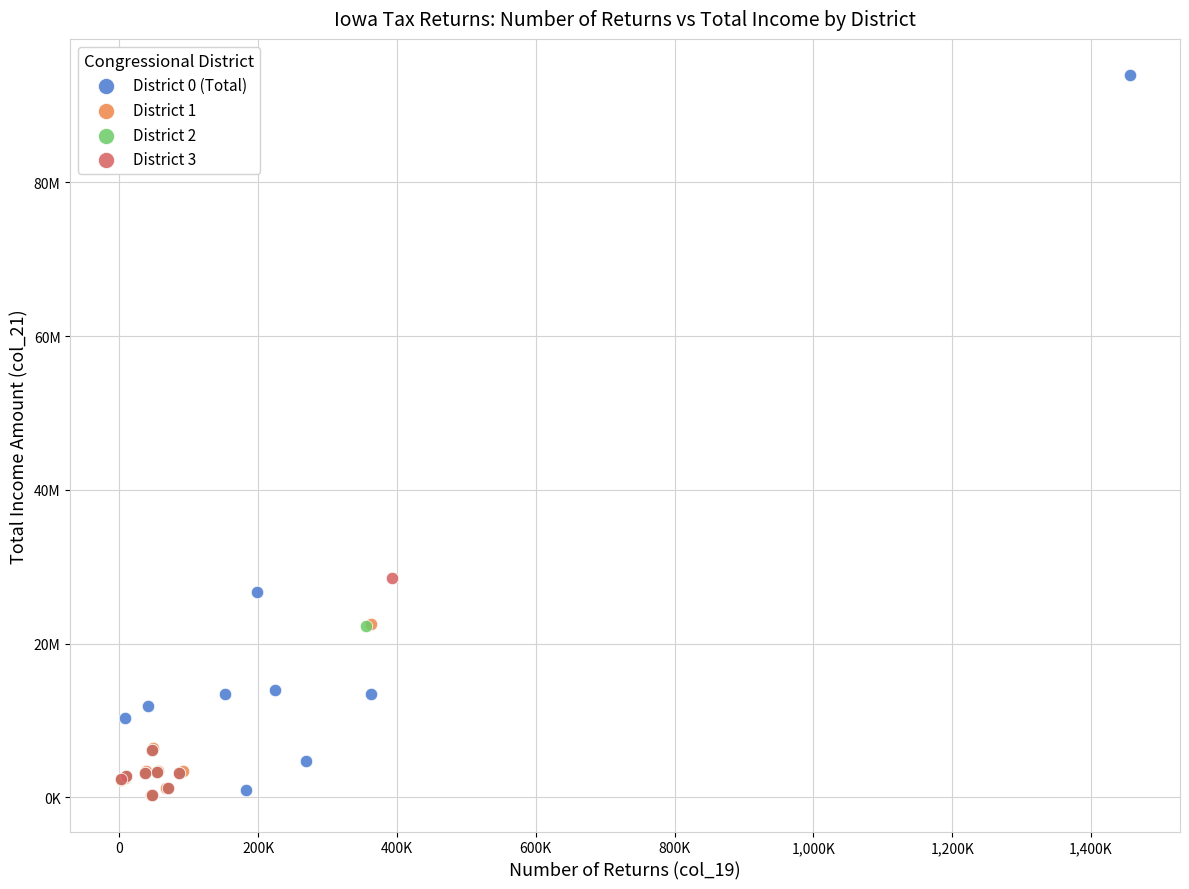

Which series has the largest Y range (max minus min)?

District 0 (Total)